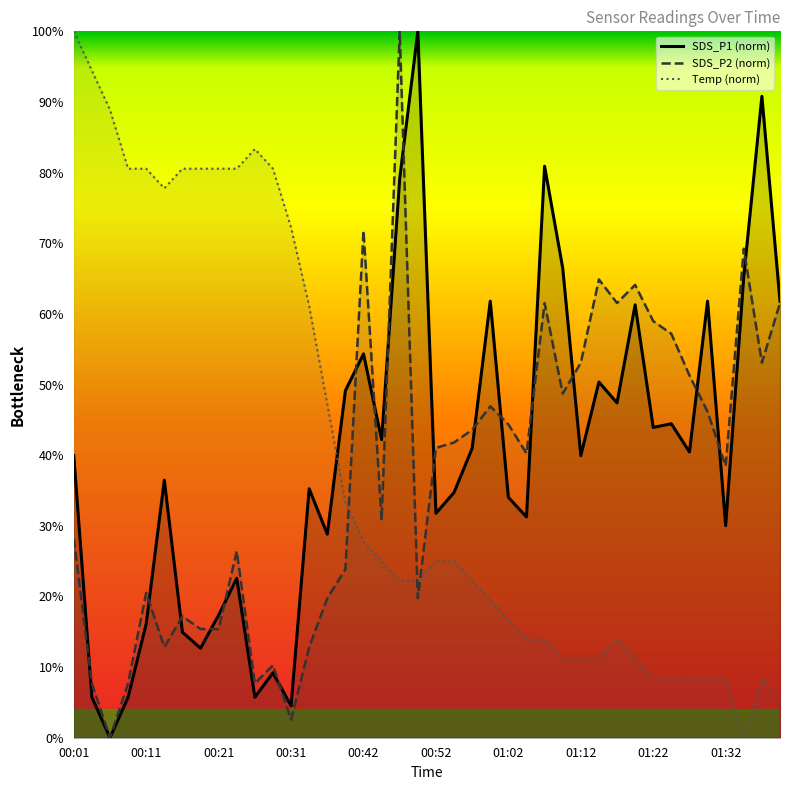

How many lines are shown in the chart?

3